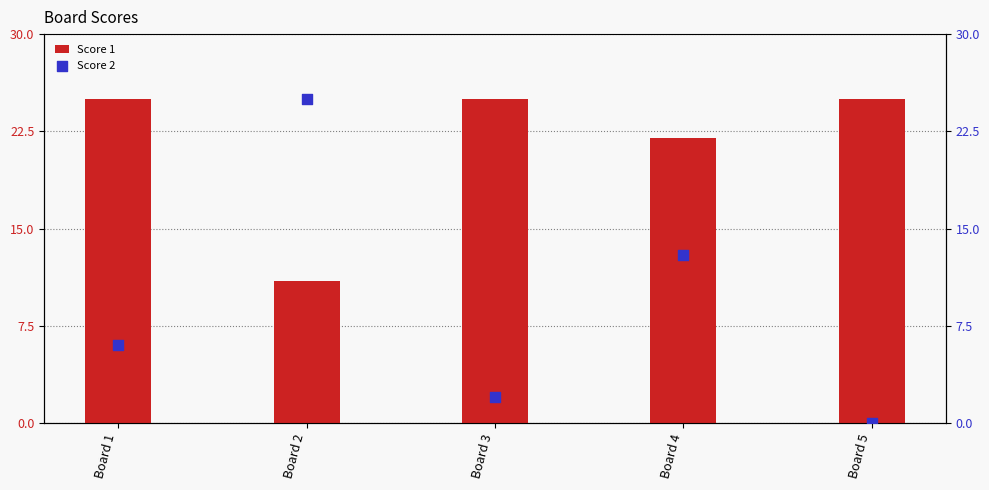

What are all the series names shown in the legend?

Score 1, Score 2